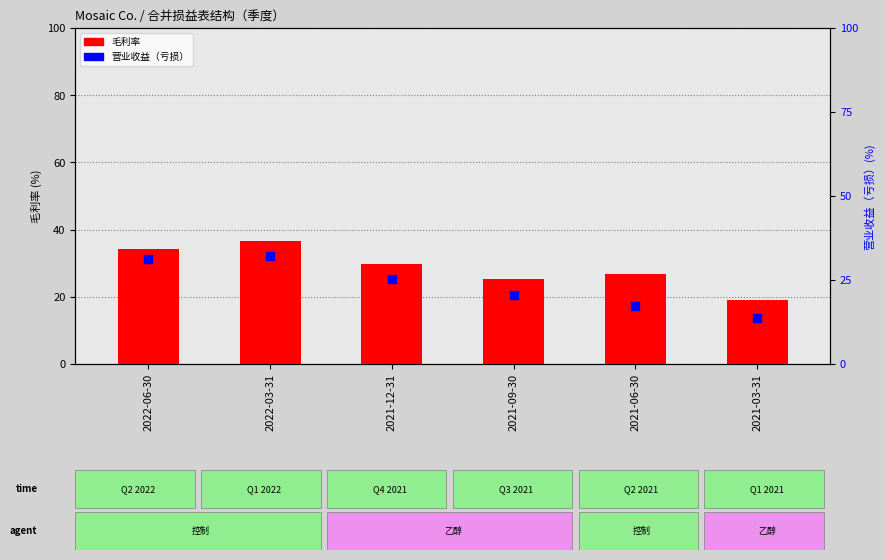

Which series has the largest Y range (max minus min)?

营业收益（亏损）